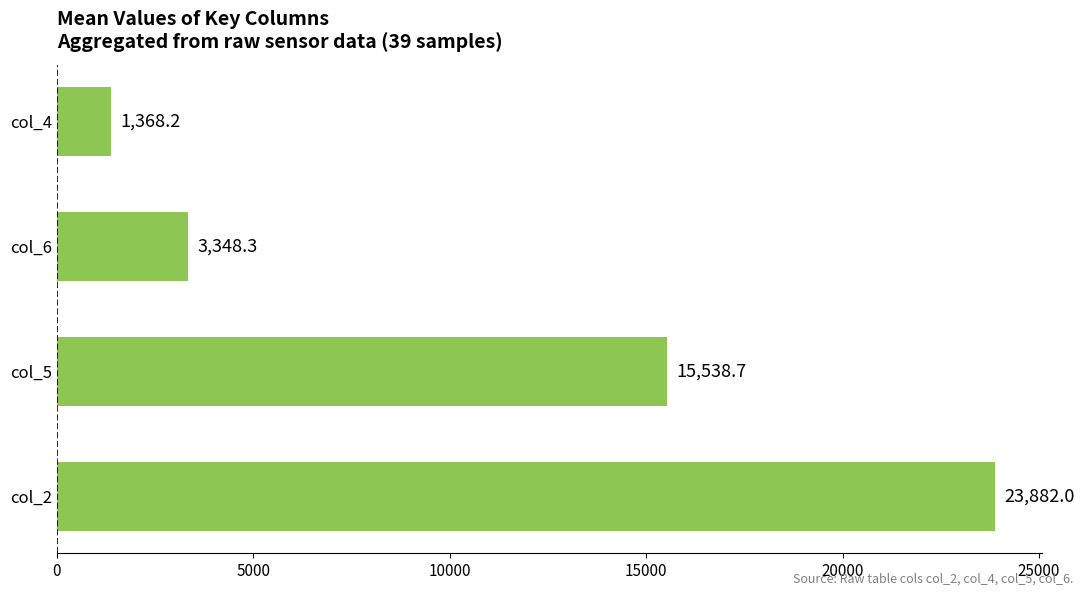

What is the difference between the maximum and second lowest values?

20533.7